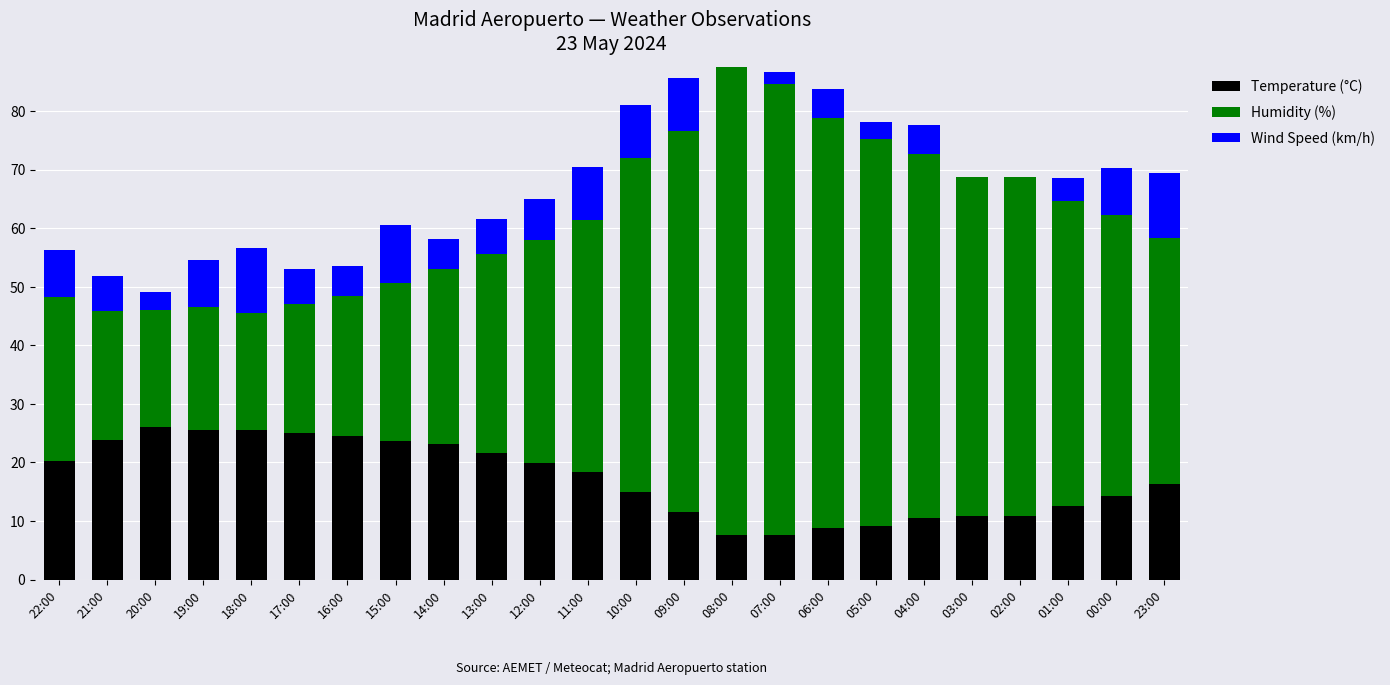

What is the total value across all series at 04:00?

77.6